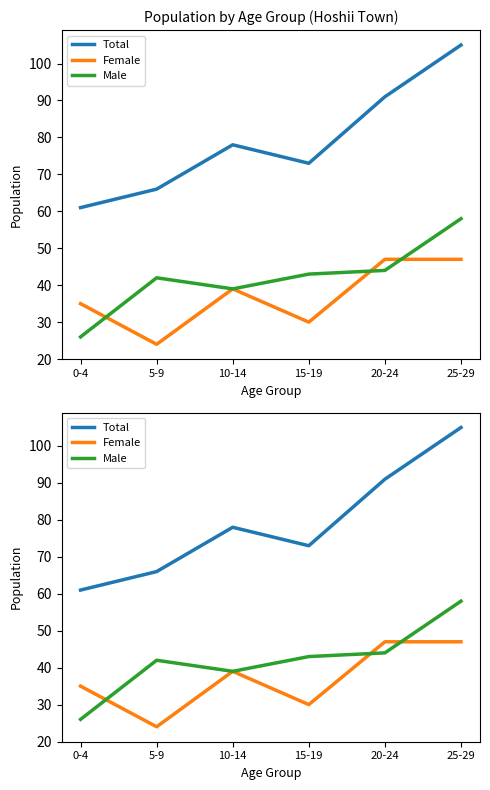

What are all the series names shown in the legend?

Total, Female, Male